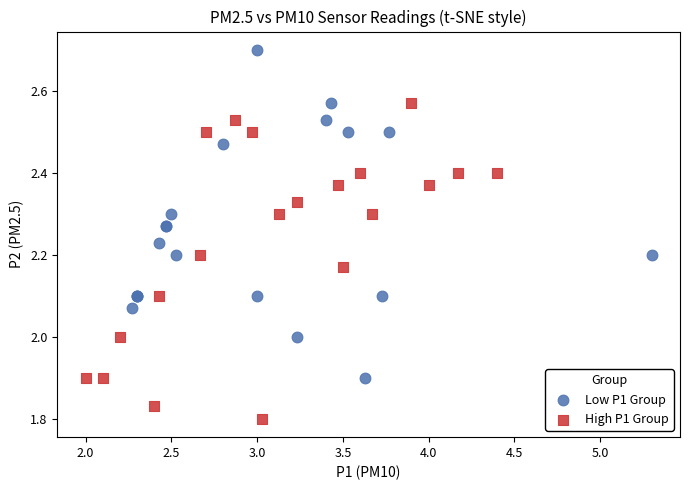

Which series contains the highest Y value?

Low P1 Group